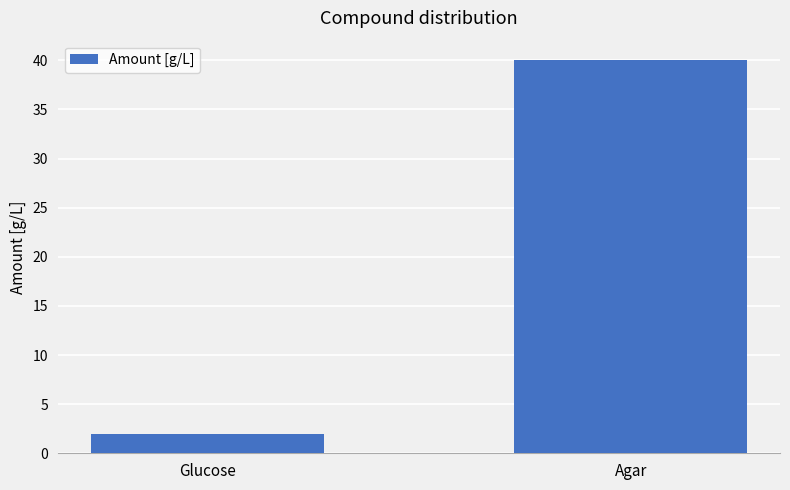

True or false: the data shows 2 at Glucose.

True